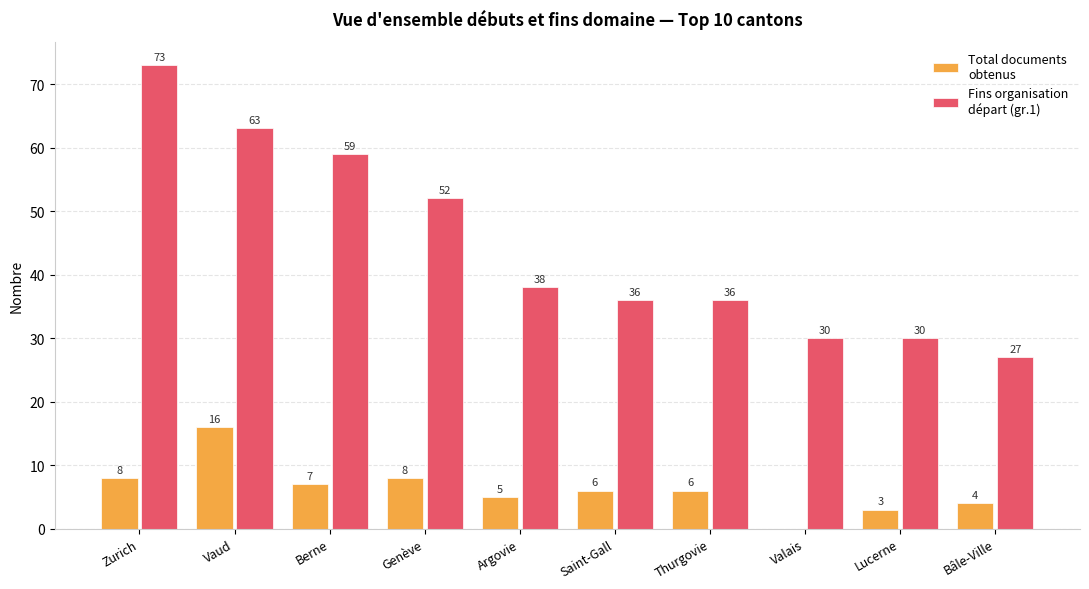

What is the greatest value displayed?

73